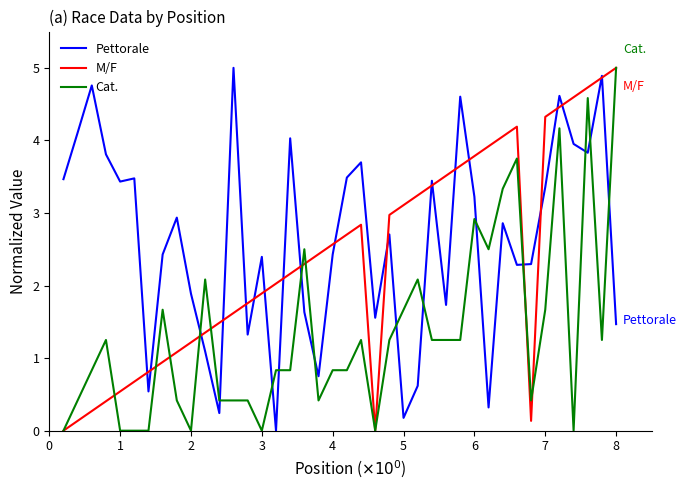

Rank the series by their average value, from highest to lowest.

Pettorale, M/F, Cat.